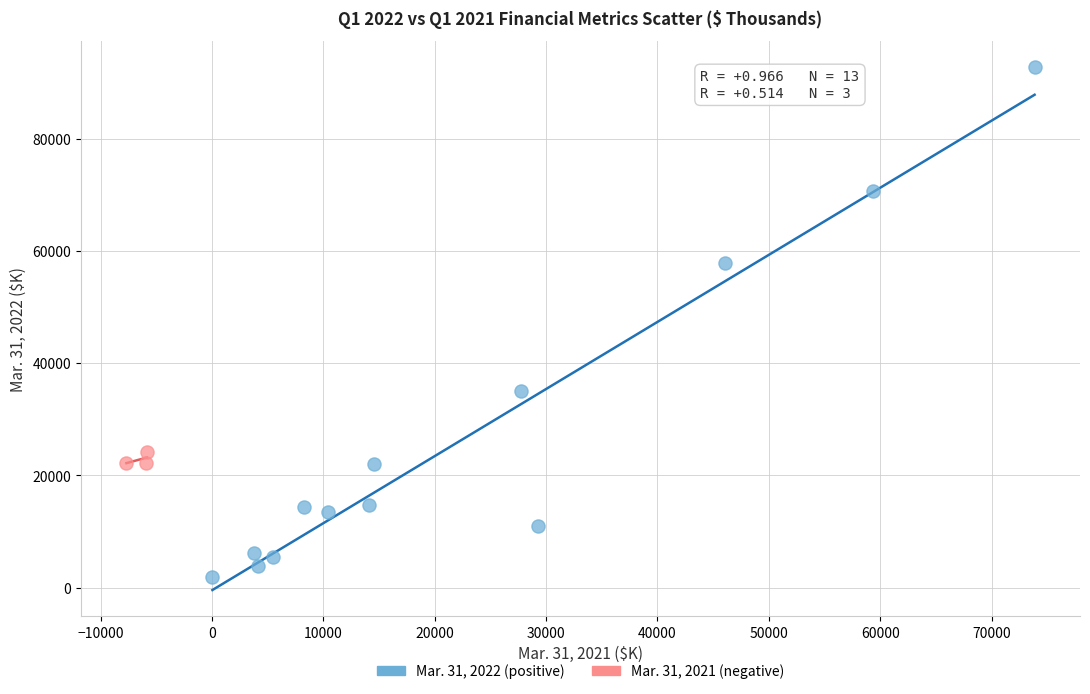

What are all the series names shown in the legend?

Mar. 31, 2022 (positive), Mar. 31, 2021 (negative)